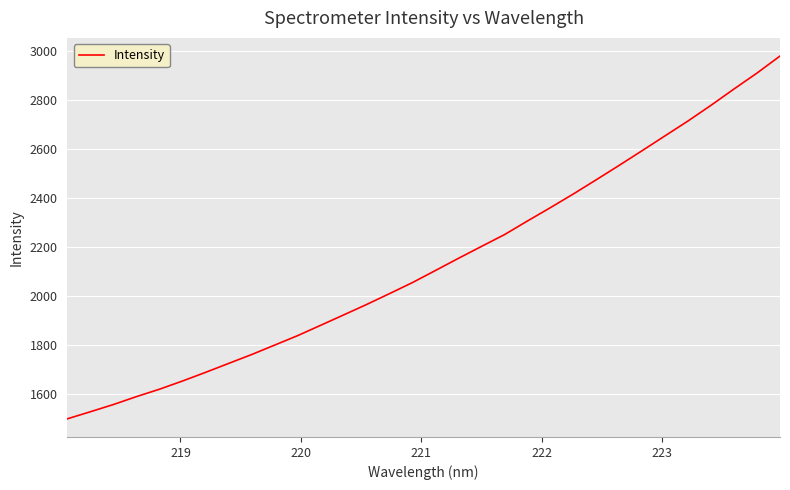

How many lines are shown in the chart?

1